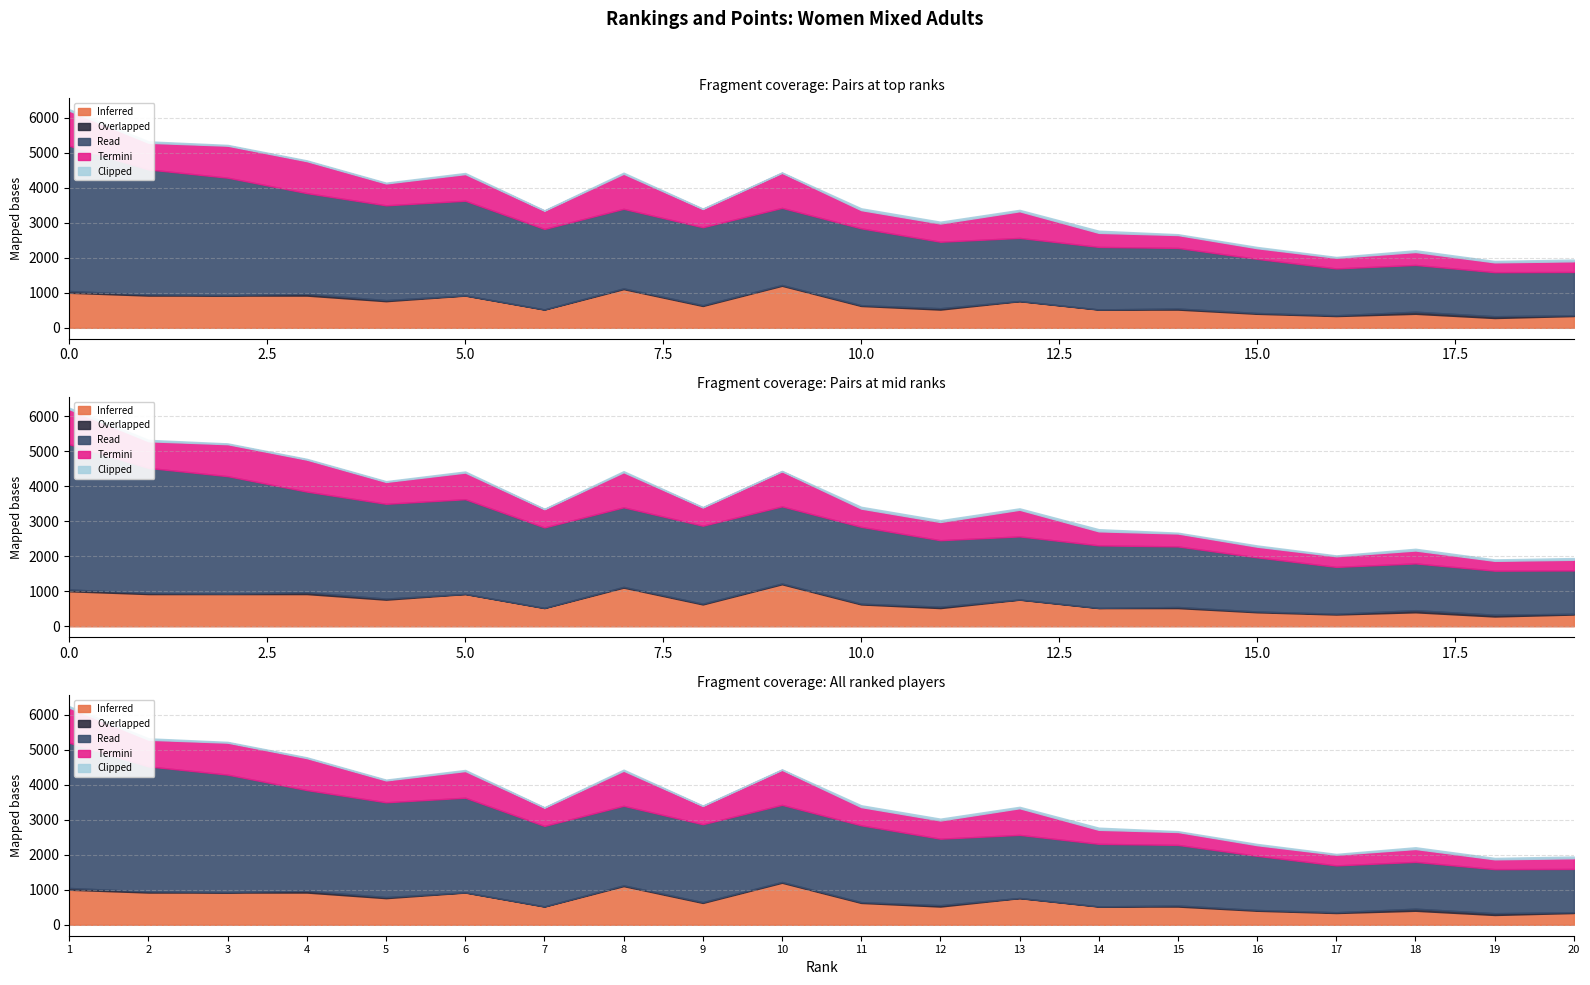

What value does the Overlapped series have at 7, to the nearest 5?

5